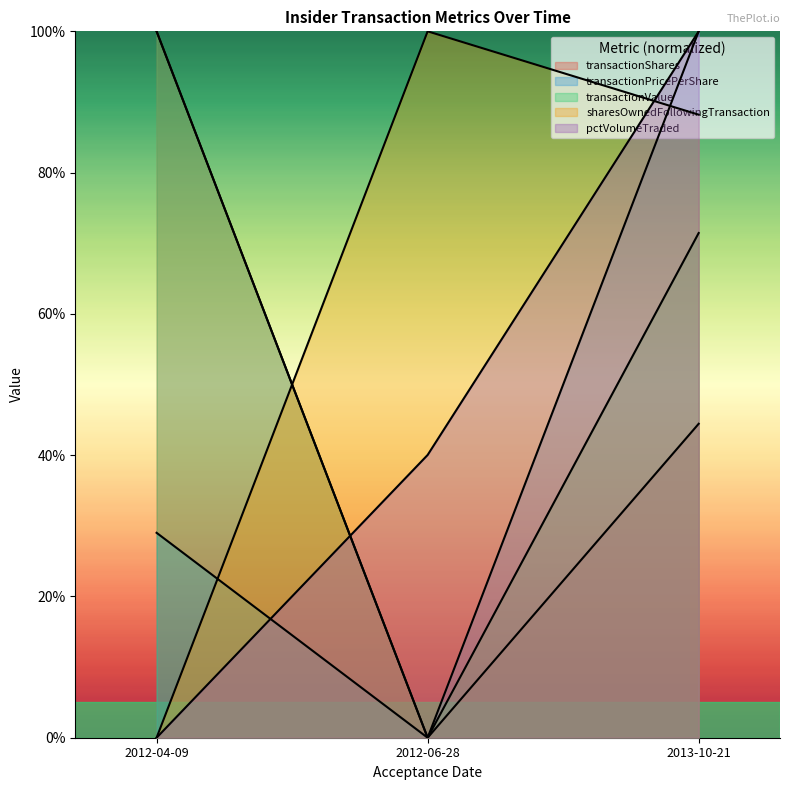

At how many categories does at least one series exceed 62?

3